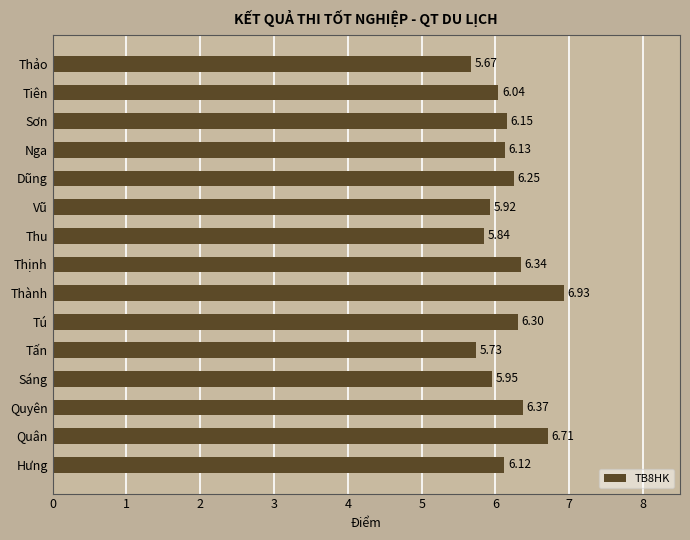

How many bars are there in total?

15